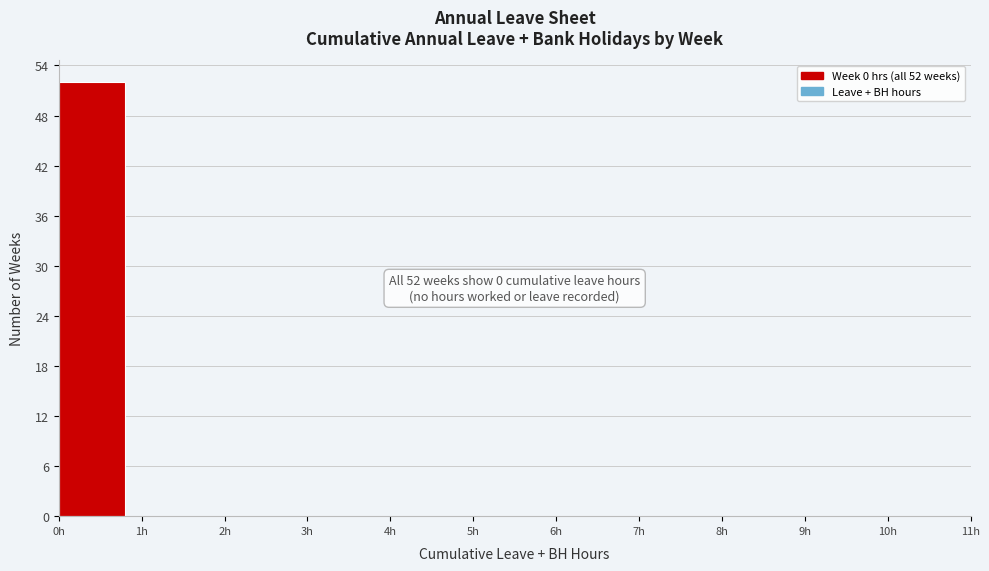

Which range on the x-axis has the tallest bar?

0 to 1